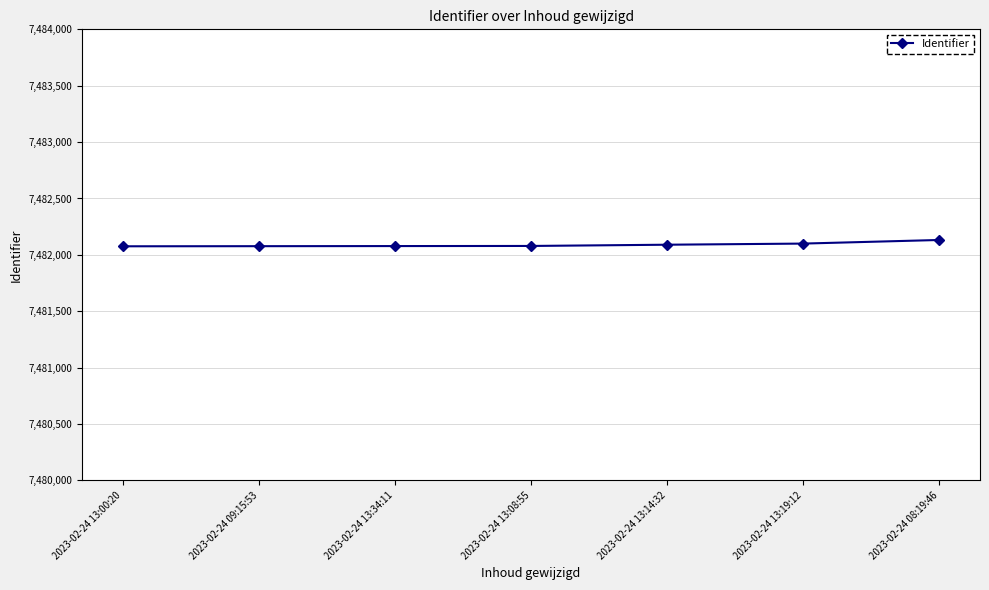

What is the maximum value shown in the chart?

7482132